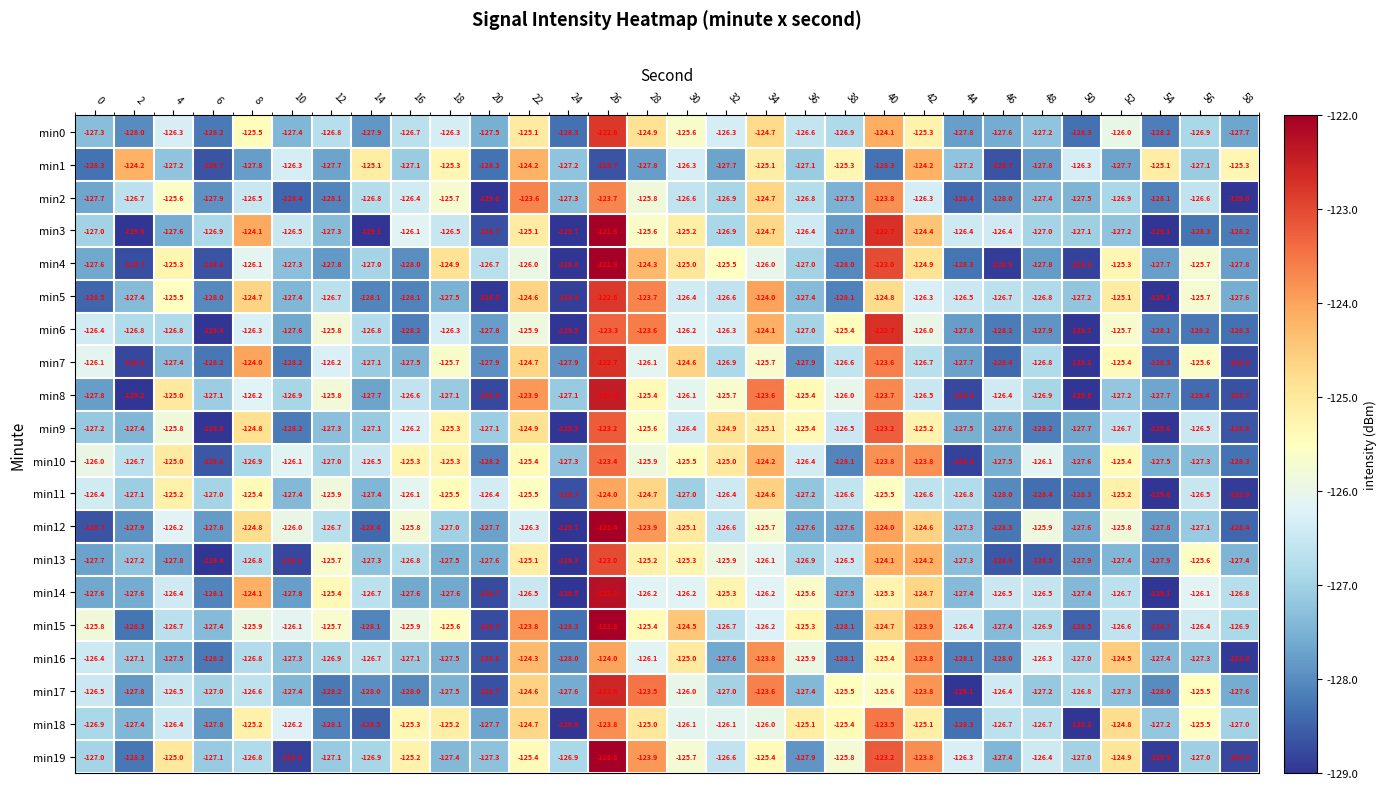

How many series are shown in this chart?

20